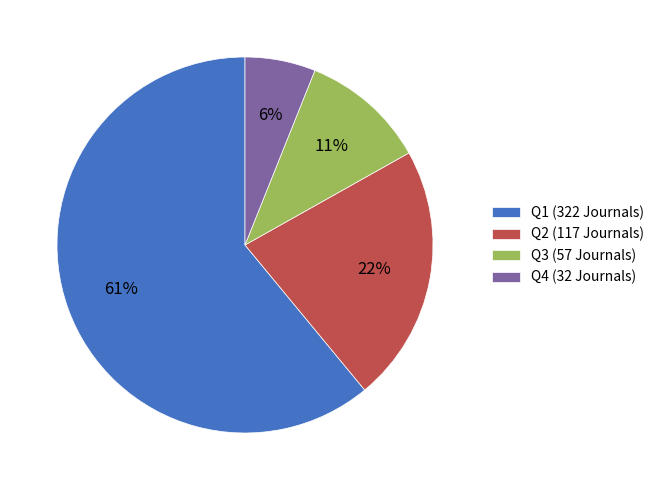

Between Q1 (322 Journals) and Q3 (57 Journals), which is larger?

Q1 (322 Journals)